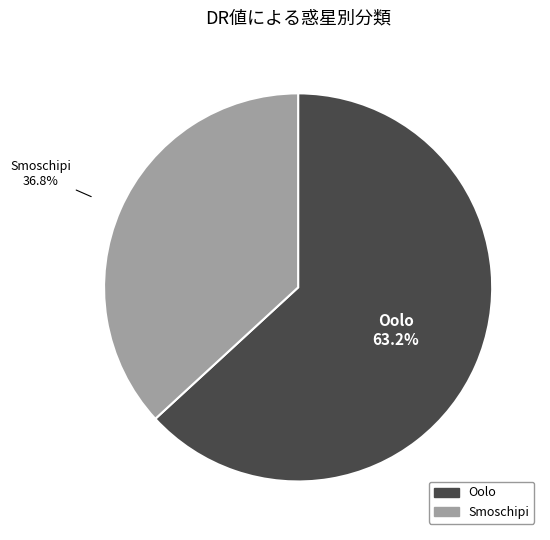

How many segments does this pie chart have?

2